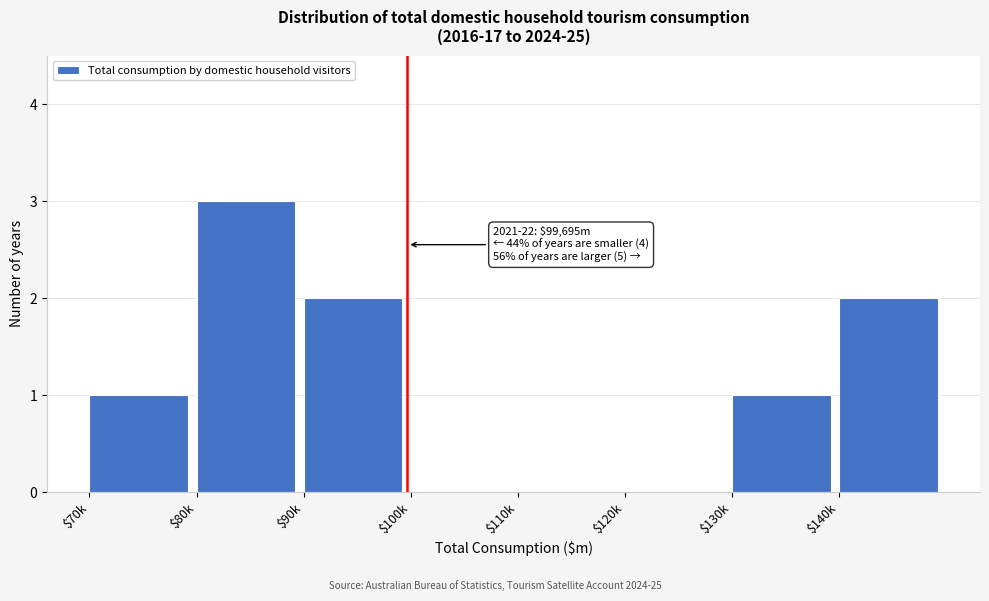

What is the sum of all values?

9